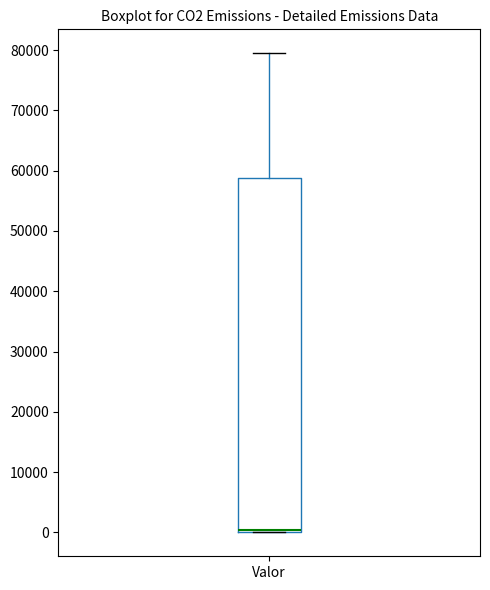

Read this box plot against the y-axis: the position of the median line, the range covered by the box, and the ends of both whiskers. The values are not printed on the chart, so give them approximately, as read against the axis.

median 0 (just above the box's lower edge), box 0 to 59000, whiskers 0 to 79000